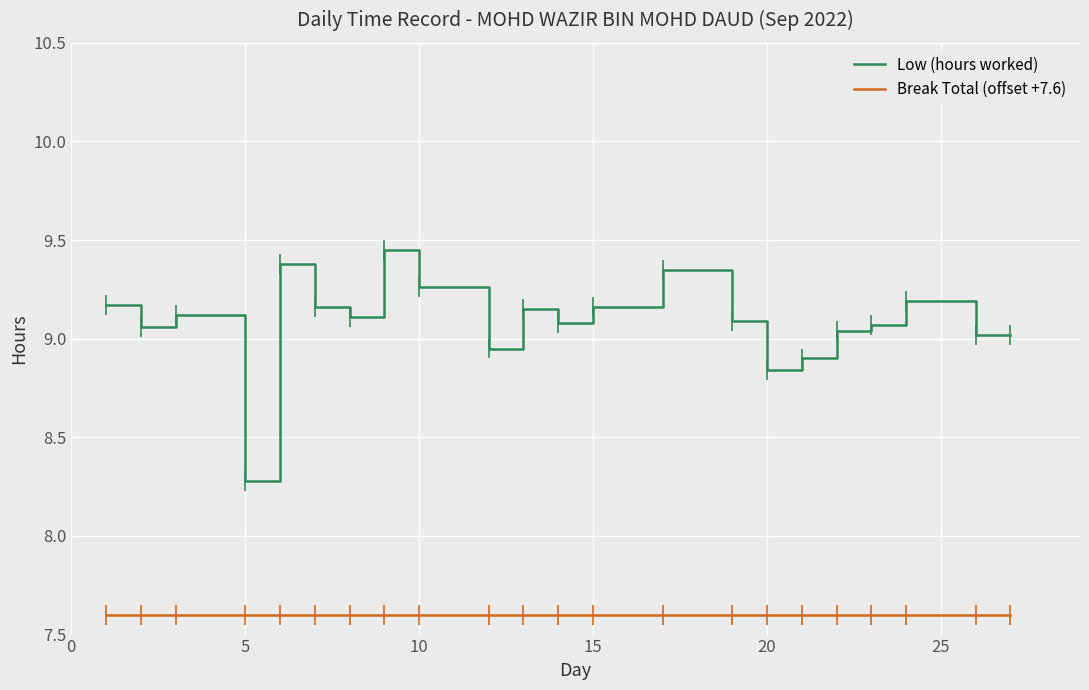

What is the difference between the maximum and minimum values in the Low (hours worked) series?

1.2